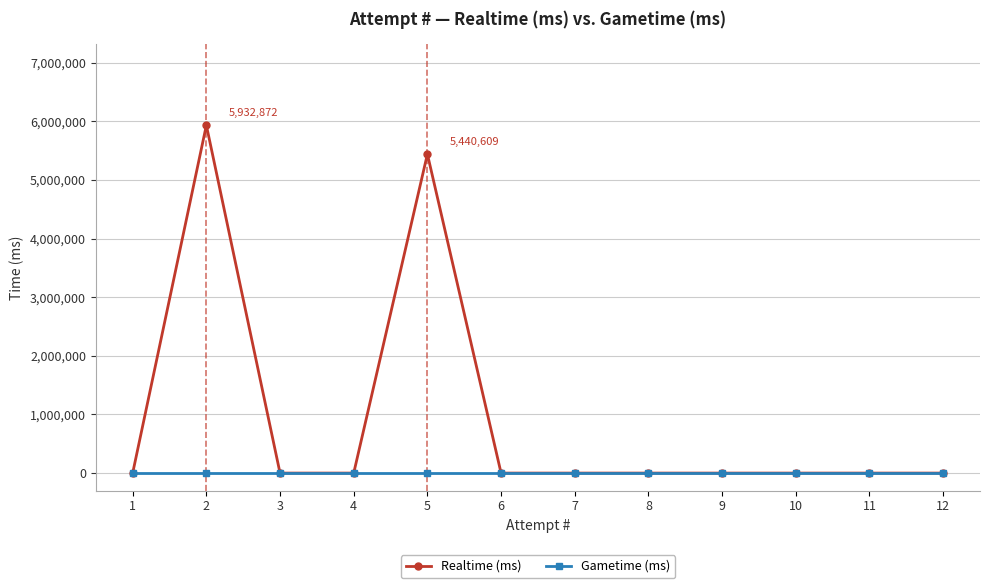

True or false: Realtime (ms) and Gametime (ms) intersect in this chart.

False